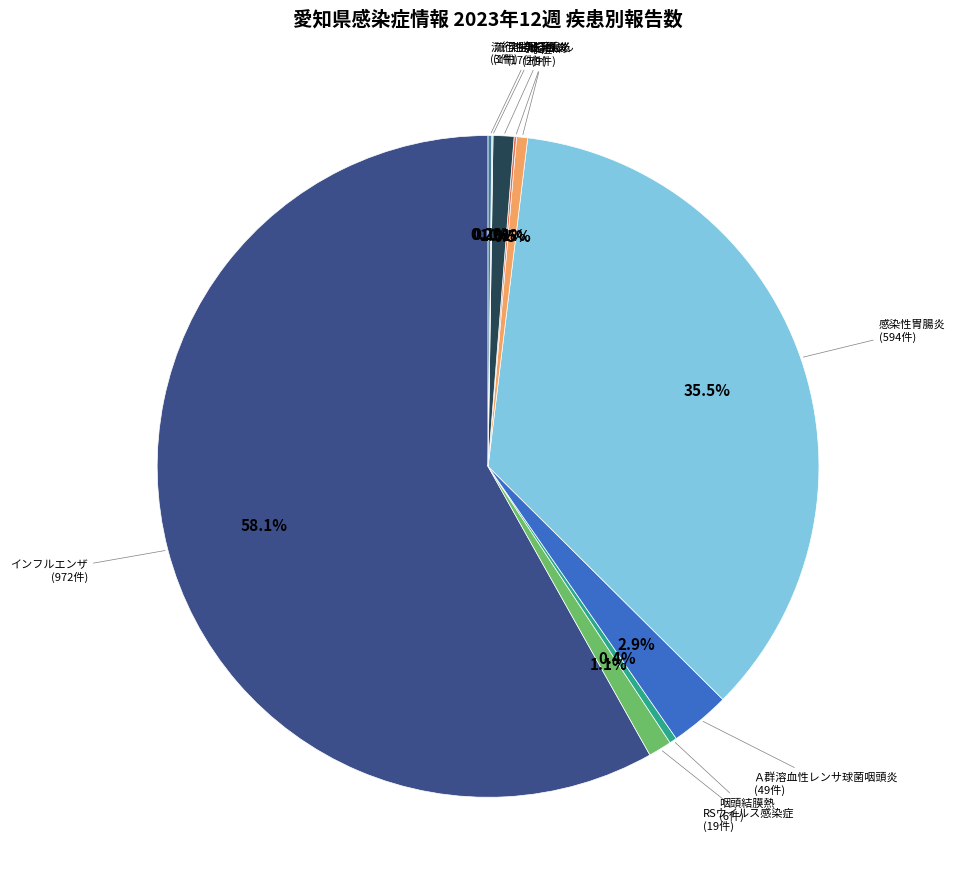

Is there any slice that represents more than half of the pie?

Yes